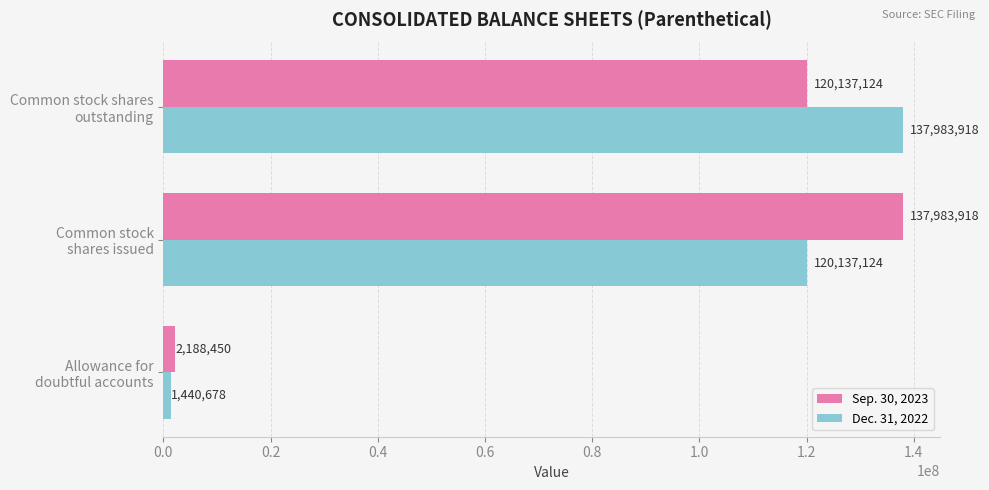

Which series has the largest total across all categories?

Sep. 30, 2023